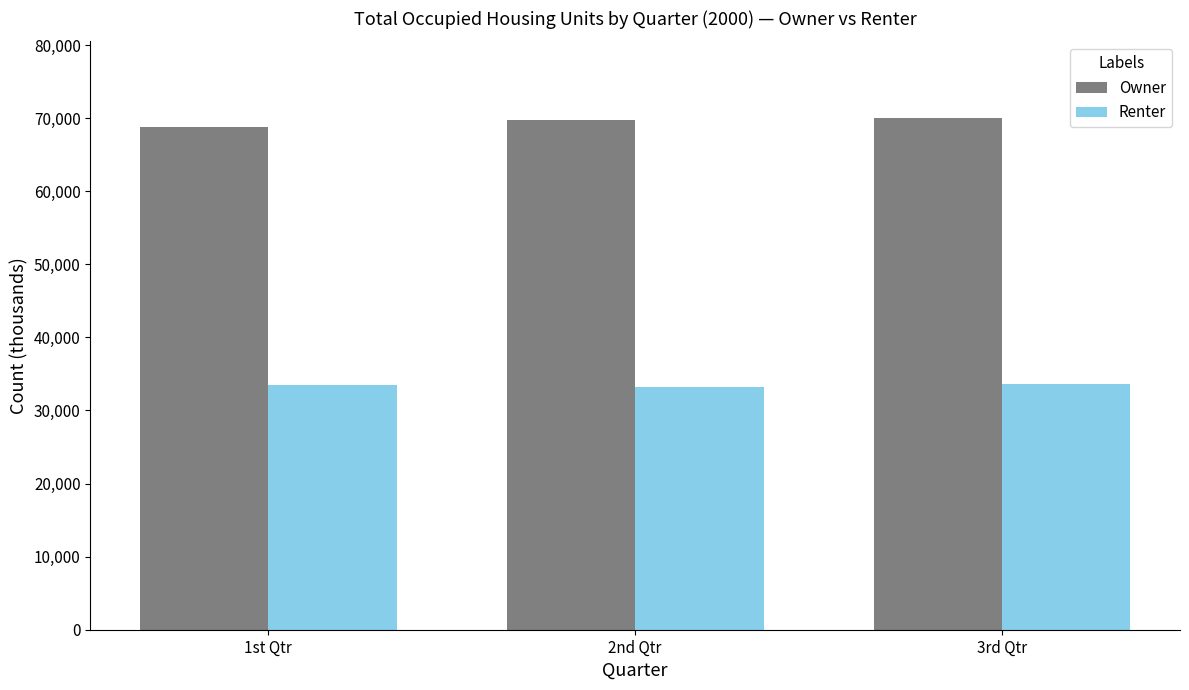

Which series has the largest total across all categories?

Owner